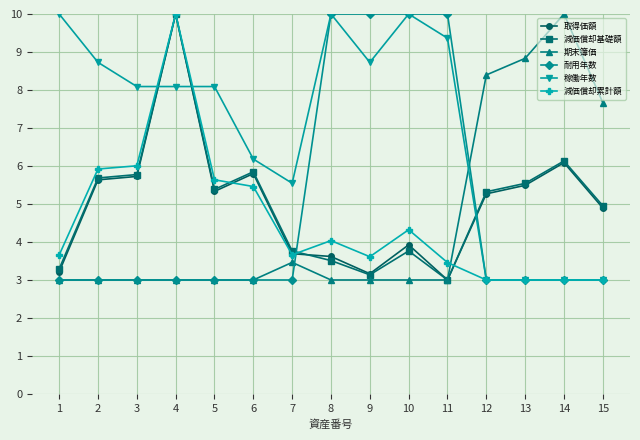

Reading right to left, what are all the values shown in this chart?

取得価額: 4.9	6.1	5.5	5.3	3.0	3.9	3.2	3.6	3.7	5.8	5.3	10.0	5.7	5.6	3.2
減価償却基礎額: 5.0	6.1	5.5	5.3	3.0	3.8	3.1	3.5	3.8	5.8	5.4	10.0	5.8	5.7	3.3
期末簿価: 7.7	10.0	8.8	8.4	3.0	3.0	3.0	3.0	3.5	3.0	3.0	3.0	3.0	3.0	3.0
耐用年数: 3.0	3.0	3.0	3.0	10.0	10.0	10.0	10.0	3.0	3.0	3.0	3.0	3.0	3.0	3.0
稼働年数: 3.0	3.0	3.0	3.0	9.4	10.0	8.7	10.0	5.5	6.2	8.1	8.1	8.1	8.7	10.0
減価償却累計額: 3.0	3.0	3.0	3.0	3.5	4.3	3.6	4.0	3.7	5.5	5.6	10.0	6.0	5.9	3.7